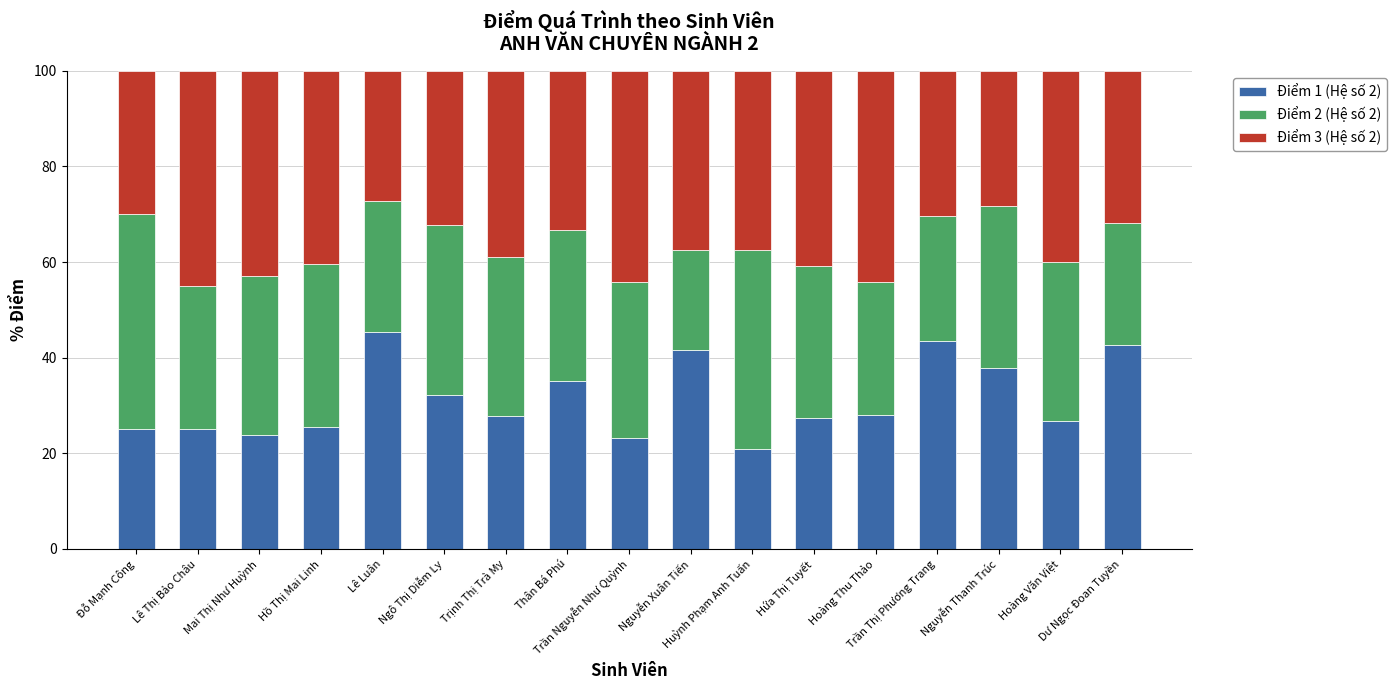

What is the maximum value for Điểm 1 (Hệ số 2)?

45.5